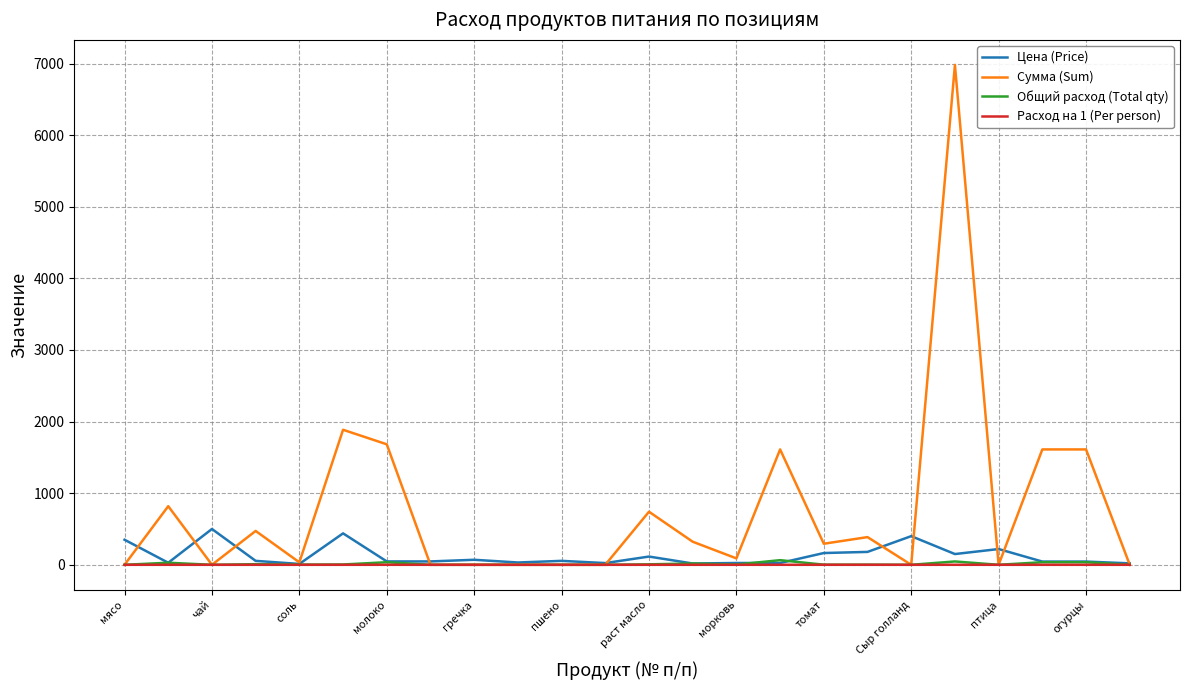

What is the maximum value shown in the chart?

6981.0